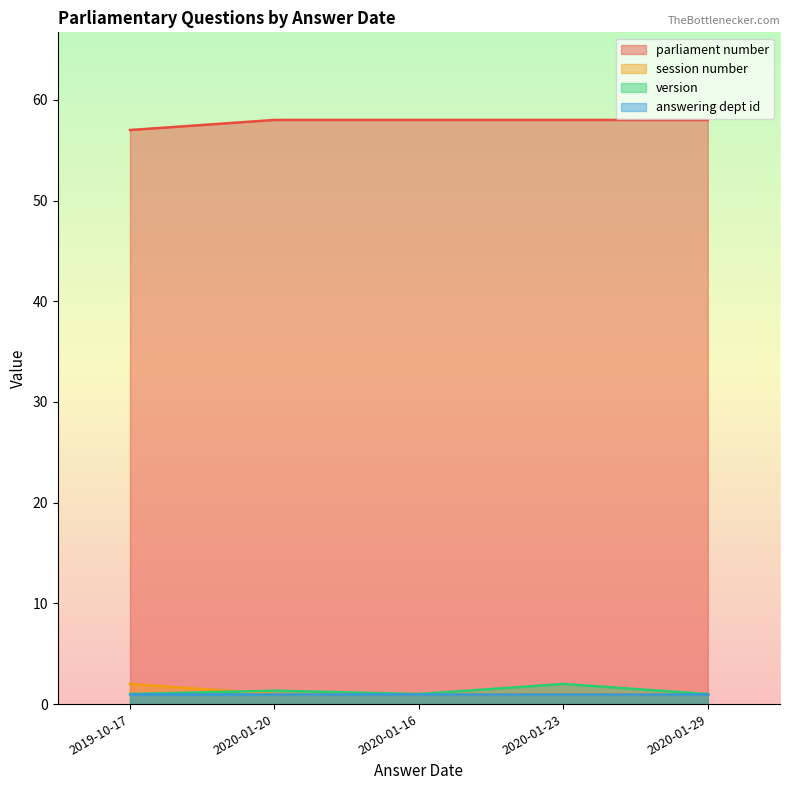

Read the answering dept id value at 2020-01-20.

1